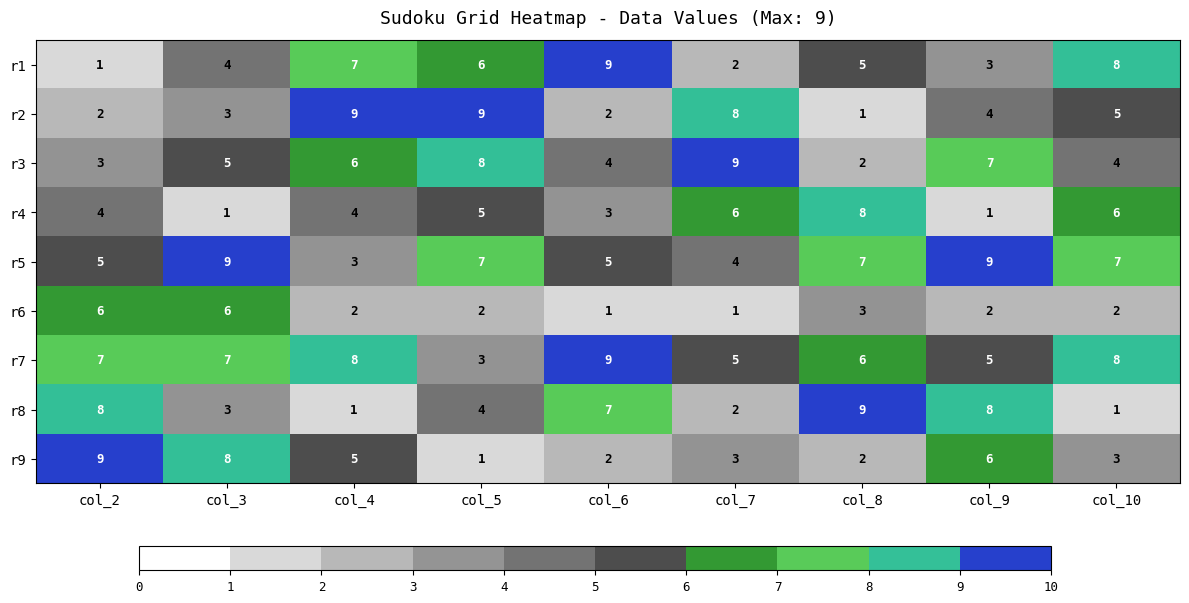

What is the spread (max minus min) of values at col_4?

8